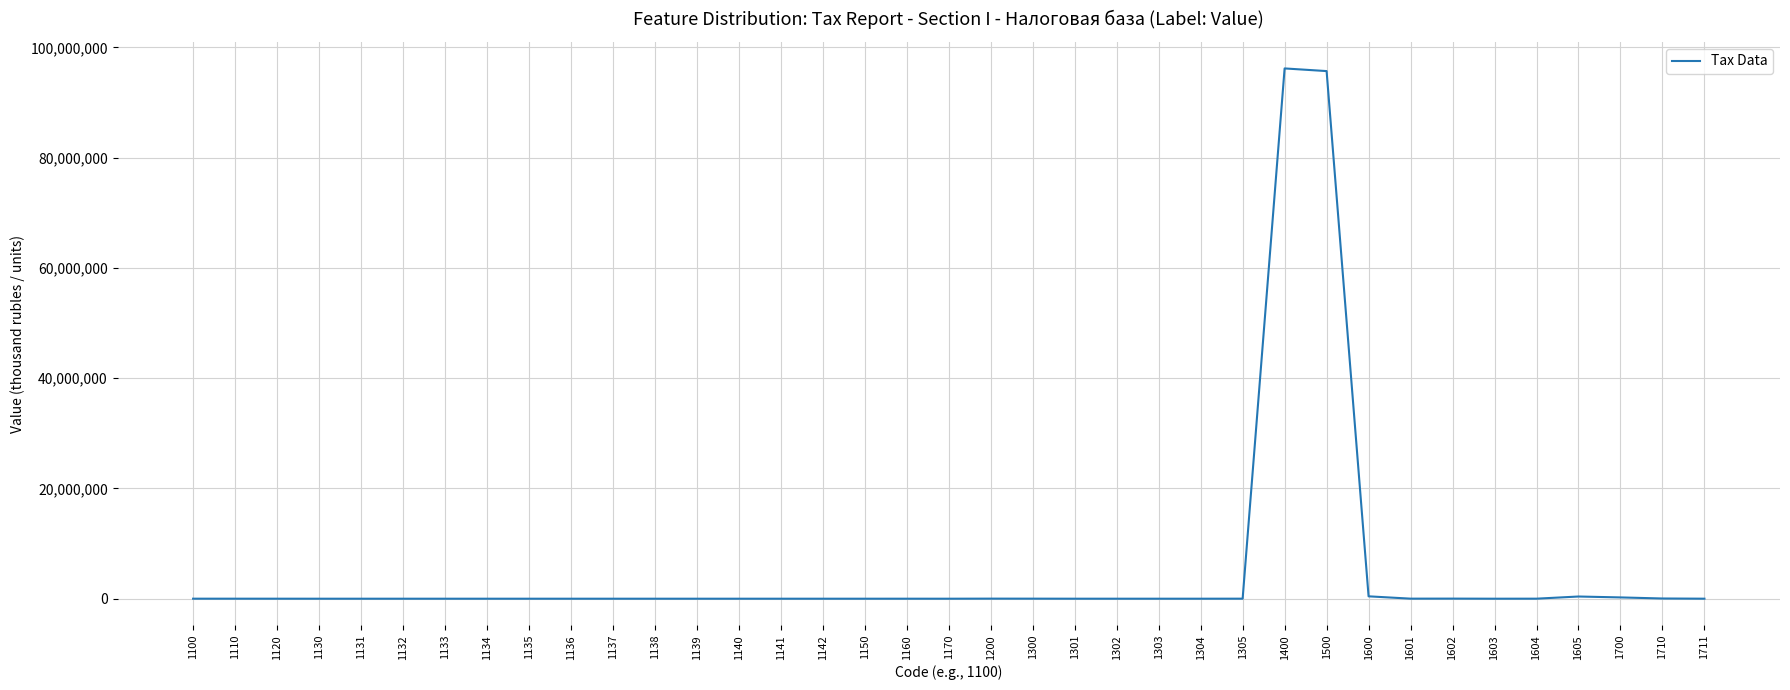

What is the difference between the maximum and minimum values?

96172787